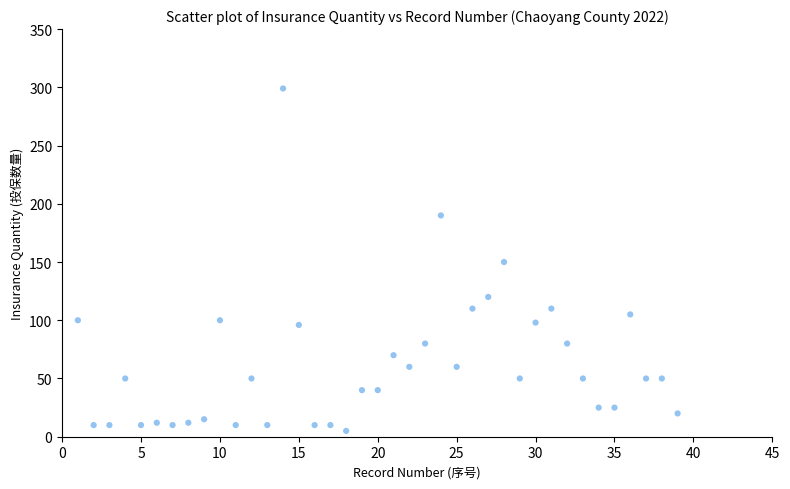

What is the range of X values (max minus min)?

38